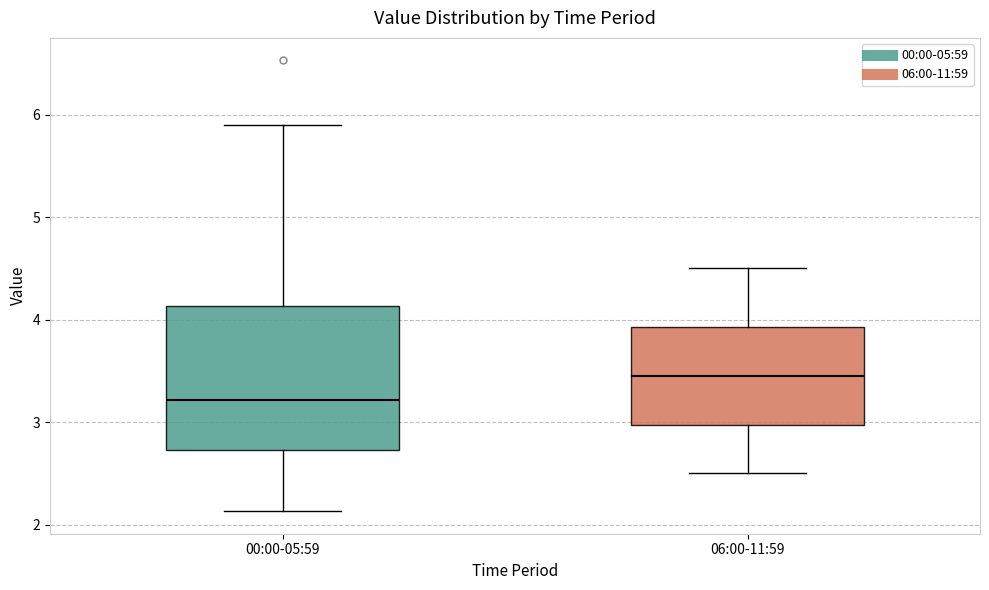

Reading left to right, read every box against the y-axis: the position of its median line, the range the box covers, and the ends of its whiskers. The values are not printed on the chart, so give them approximately, as read against the axis.

00:00-05:59: median 3.2, box 2.7 to 4.1, whiskers 2.1 to 5.9
06:00-11:59: median 3.5, box 3.0 to 3.9, whiskers 2.5 to 4.5